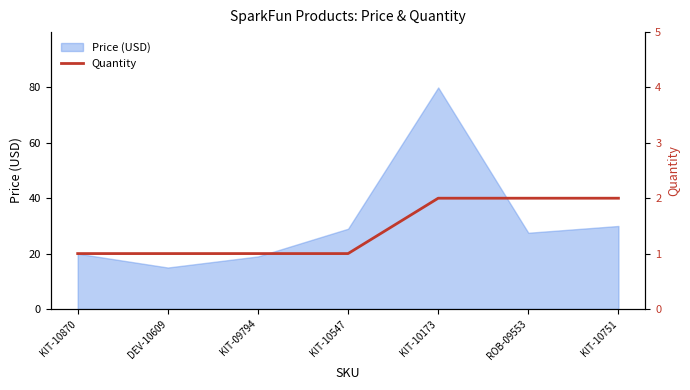

The value of Price (USD) at ROB-09553 is 46.7. True or false?

False